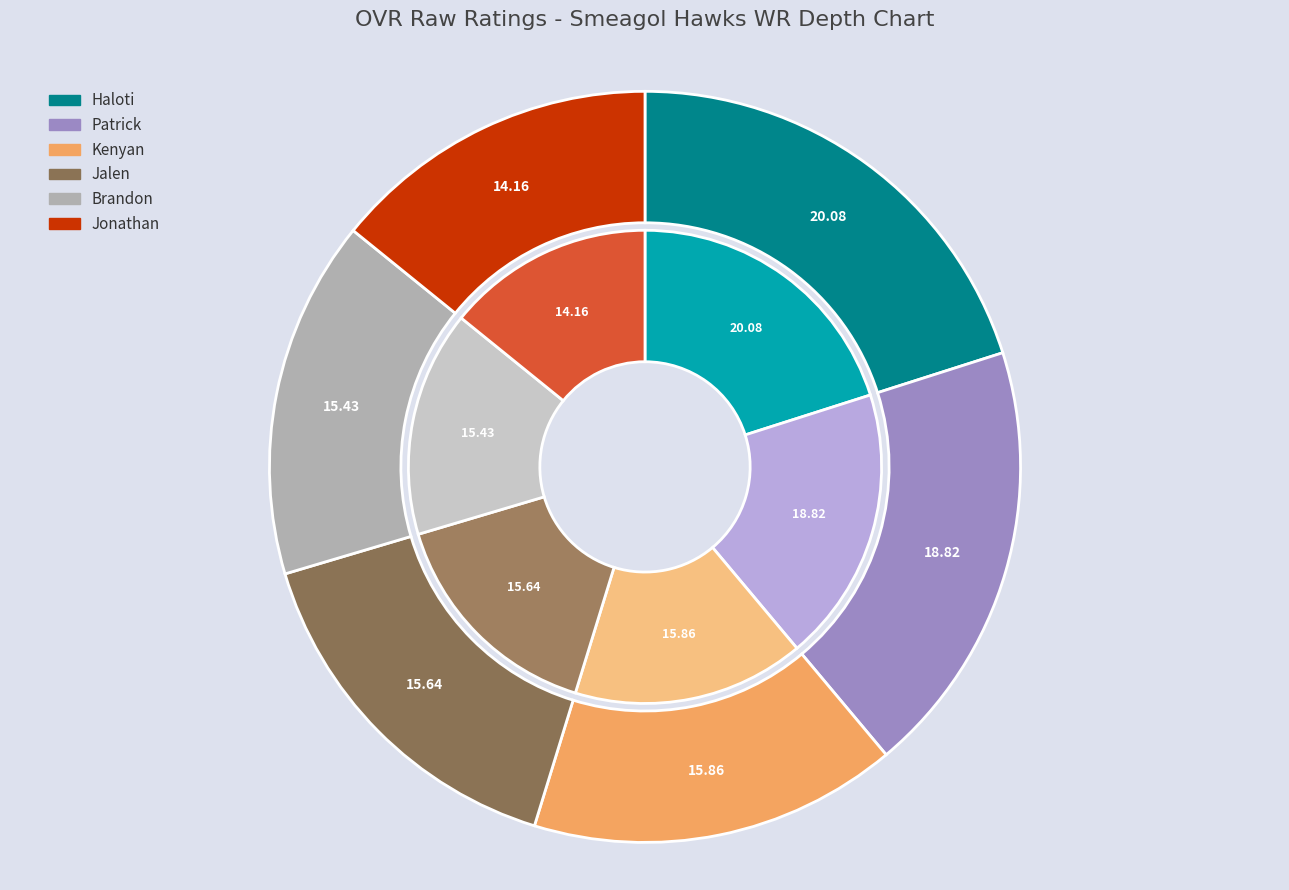

What portion of the pie excludes Kenyan?

84.1%